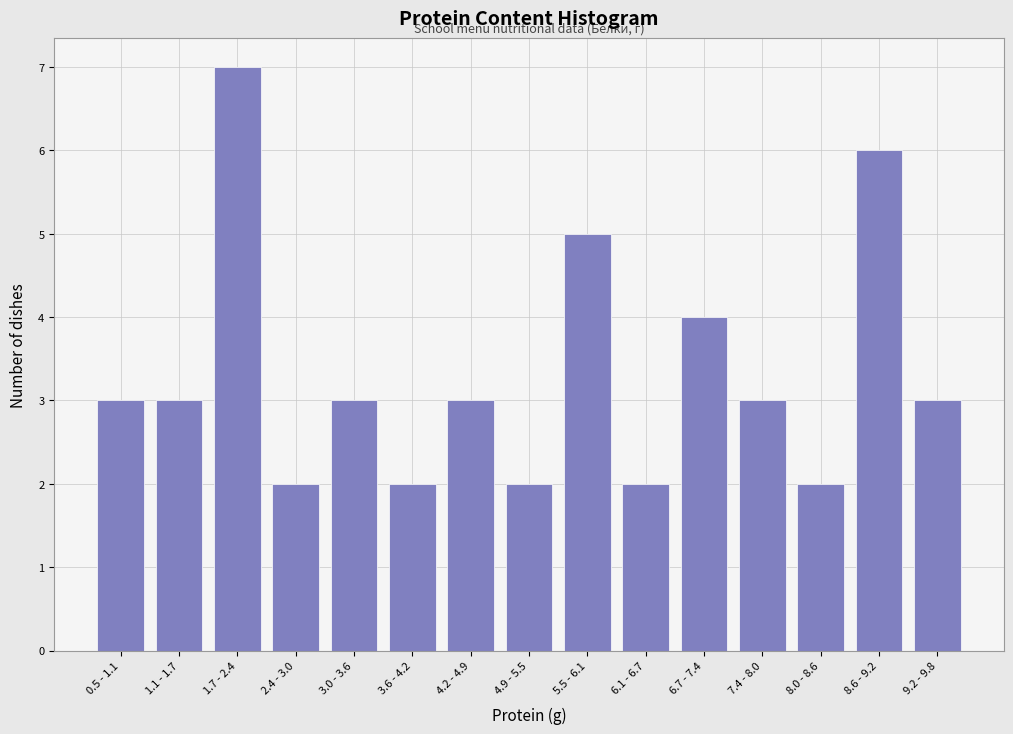

Reading left to right, extract all data points from this chart.

0.5 - 1.1=3	1.1 - 1.7=3	1.7 - 2.4=7	2.4 - 3.0=2	3.0 - 3.6=3	3.6 - 4.2=2	4.2 - 4.9=3	4.9 - 5.5=2	5.5 - 6.1=5	6.1 - 6.7=2	6.7 - 7.4=4	7.4 - 8.0=3	8.0 - 8.6=2	8.6 - 9.2=6	9.2 - 9.8=3